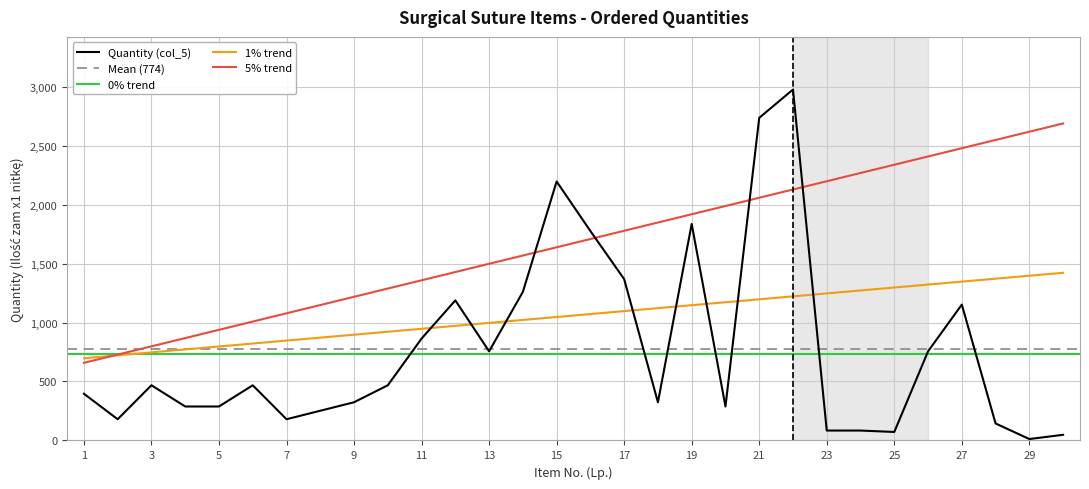

Reading left to right, what are all the values shown in this chart?

1=396	2=180	3=468	4=288	5=288	6=468	7=180	8=252	9=324	10=468	11=864	12=1188	13=756	14=1260	15=2196	16=1776	17=1368	18=324	19=1836	20=288	21=2736	22=2976	23=84	24=84	25=72	26=756	27=1152	28=144	29=12	30=48